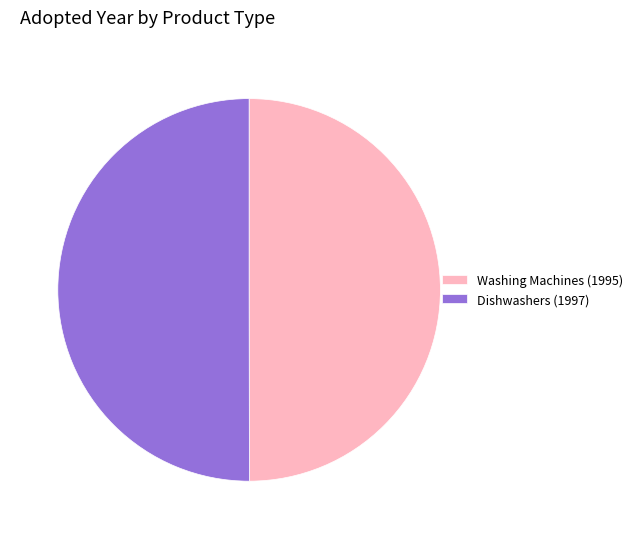

Approximately how many times larger is the value at Dishwashers (1997) compared to Washing Machines (1995)?

1.0